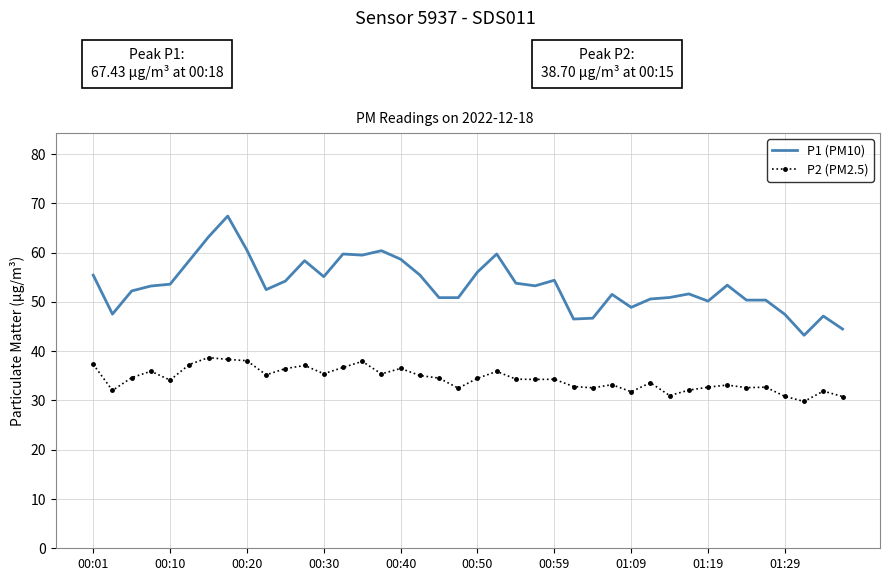

What is the maximum value for P2 (PM2.5)?

38.7